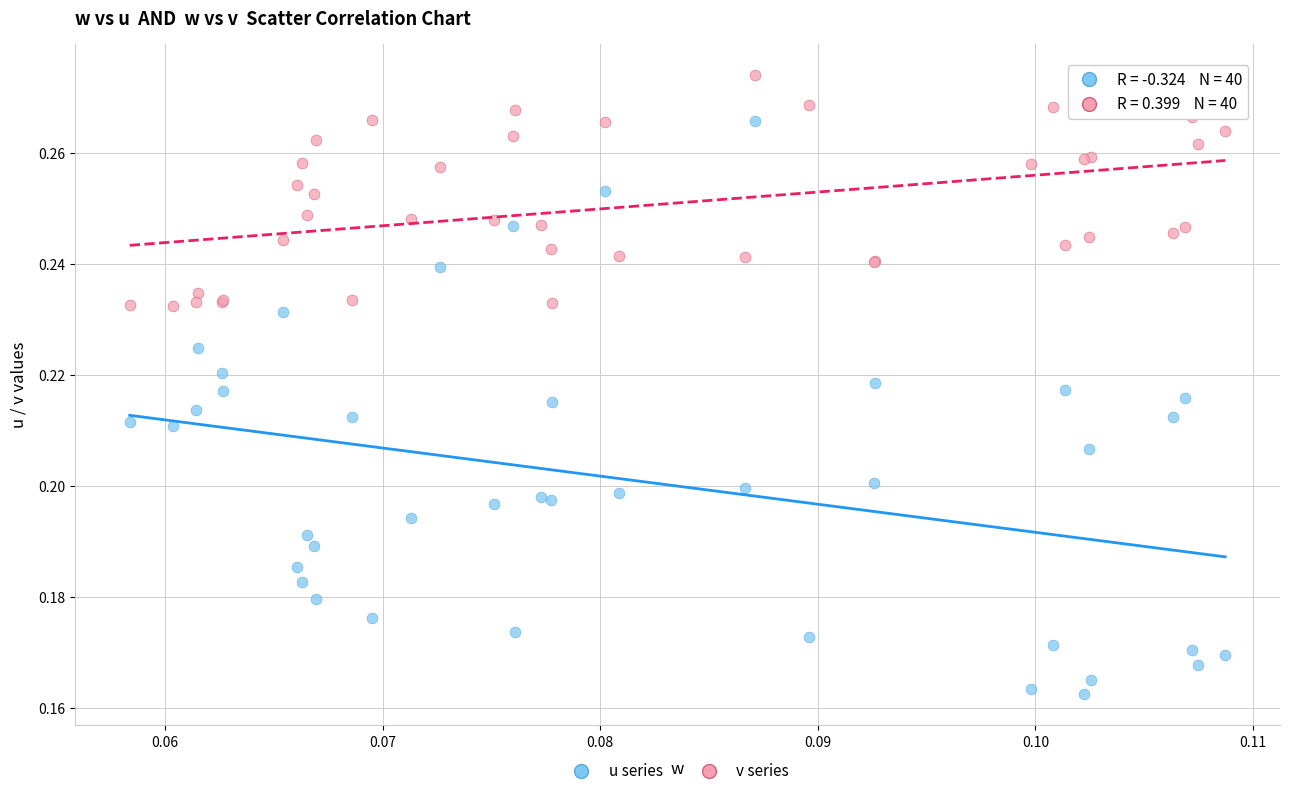

Which series has the widest spread of Y values?

u series